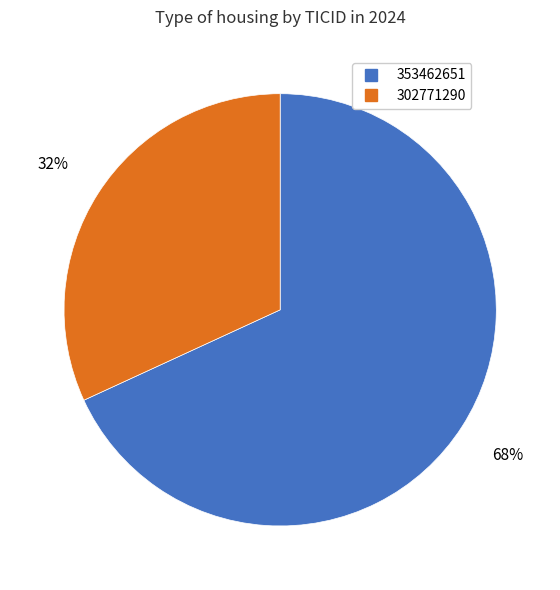

To the nearest percent, what is the difference between the largest and smallest slice percentages?

36%